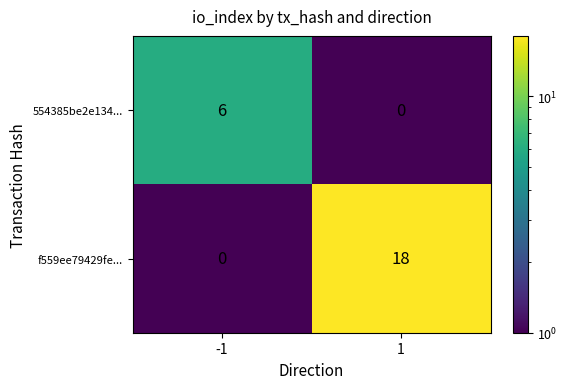

The value of 554385be2e134... at 1 is 4. True or false?

False